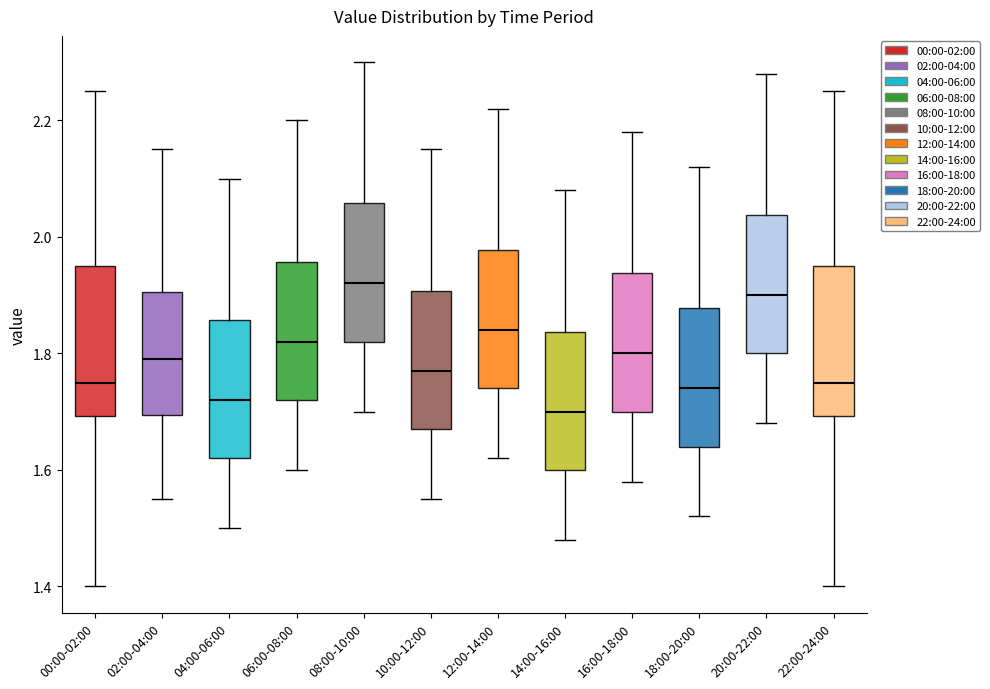

Which box's median line is the lowest?

14:00-16:00